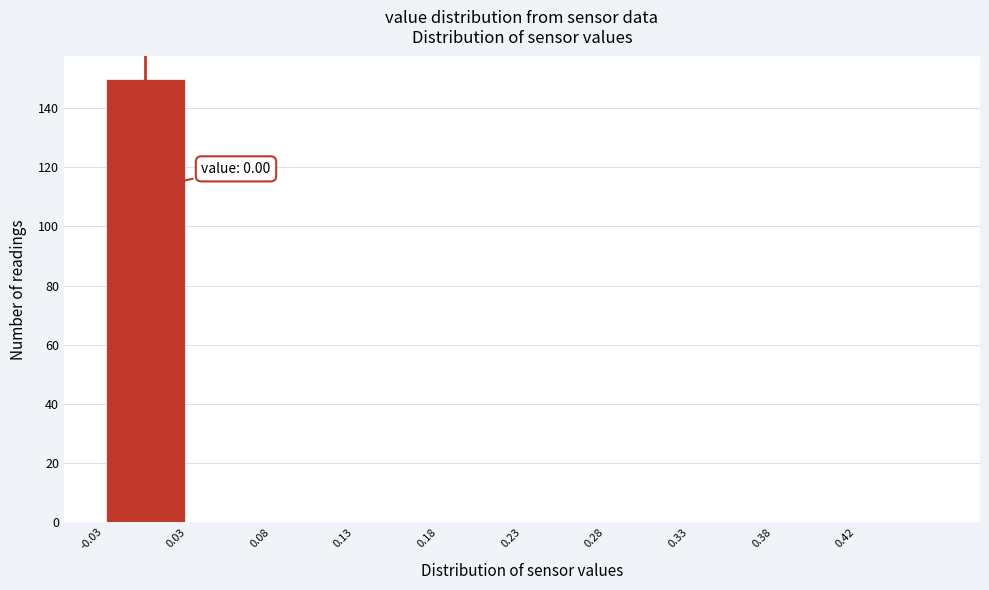

Over which range of the x-axis is the bar tallest?

-0.025 to 0.025